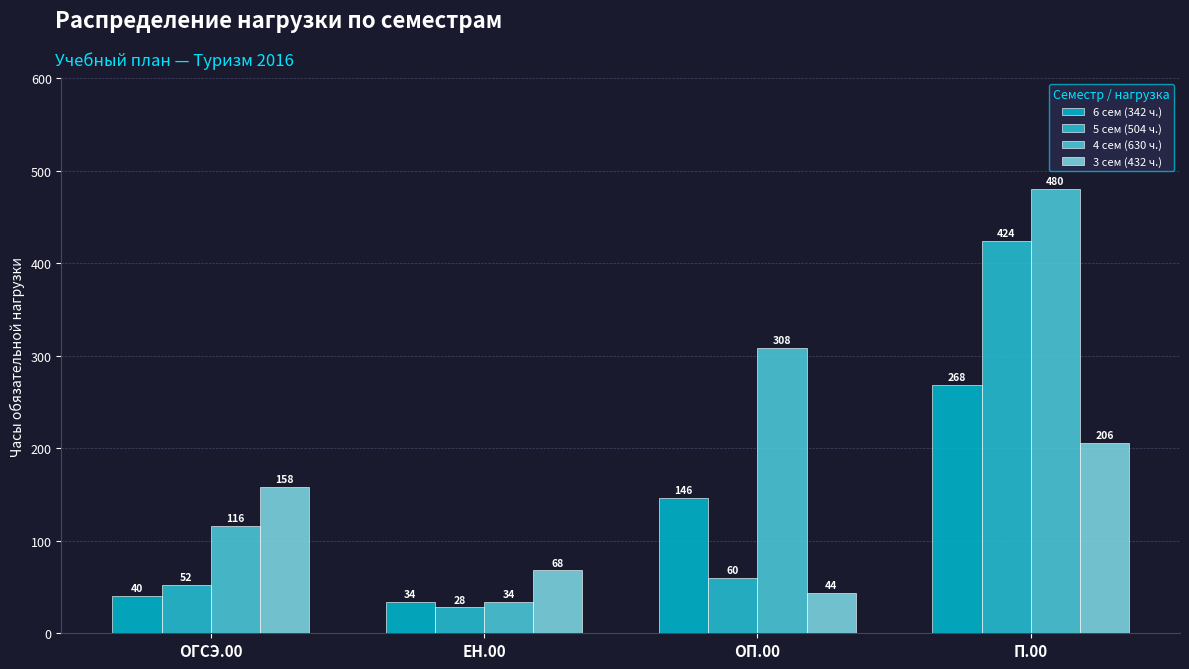

What is the maximum value shown in the chart?

480